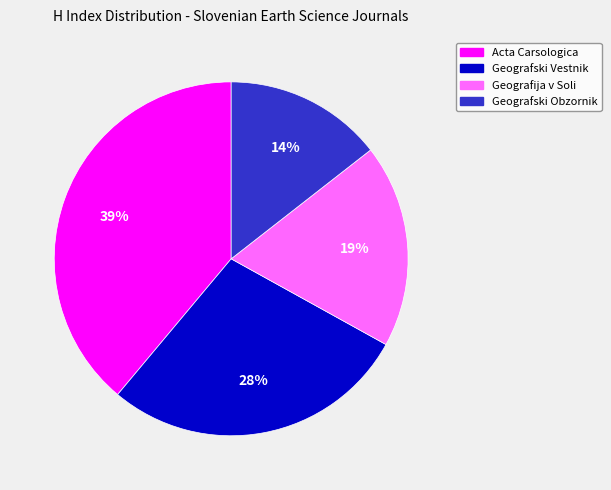

True or false: Geografski Vestnik accounts for 28% of the total.

True